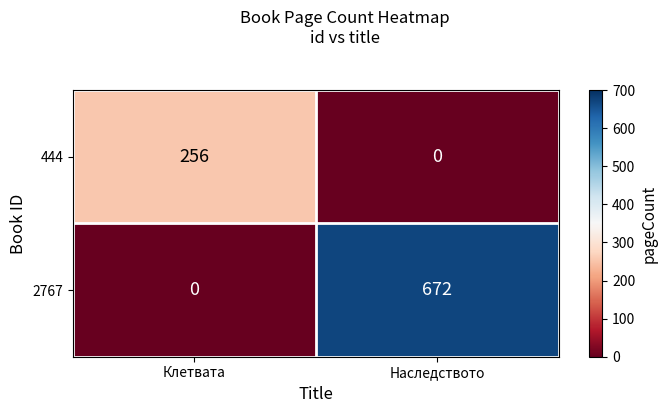

True or false: 444 has a value of 99 at Клетвата.

False